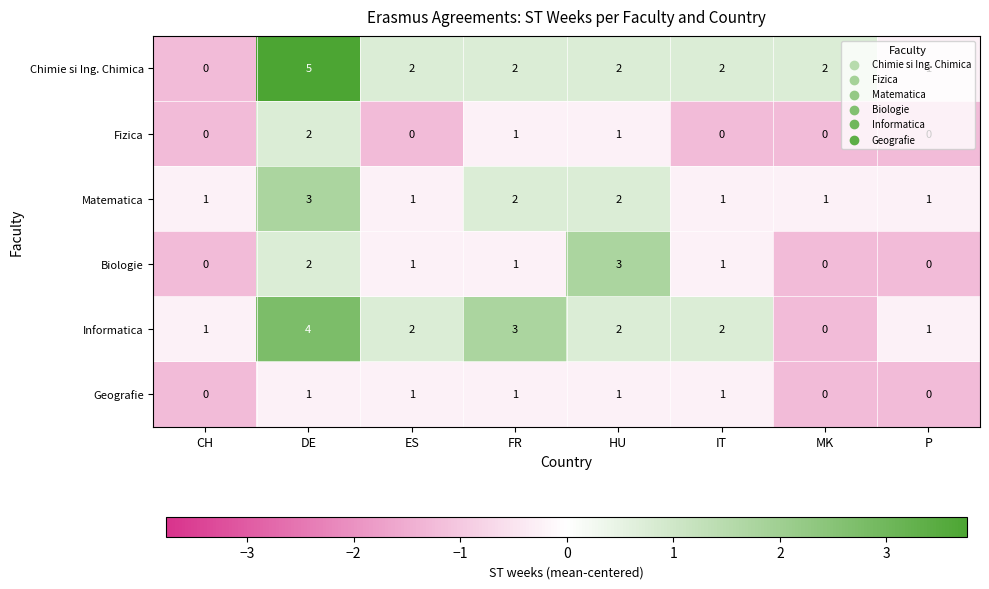

Which series has the largest total across all categories?

Chimie si Ing. Chimica